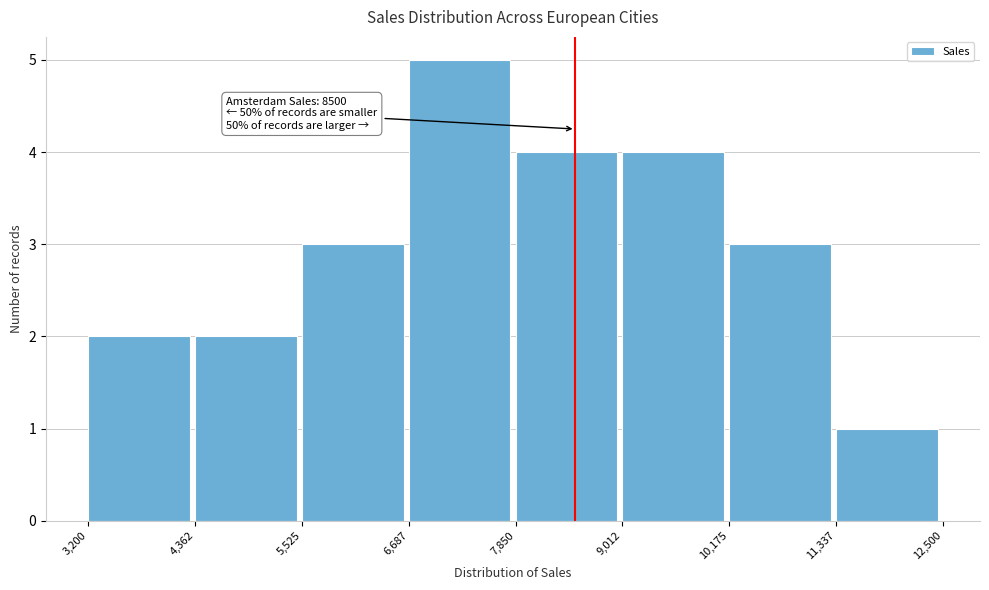

Over which range of the x-axis is the bar tallest?

6,687 to 7,850